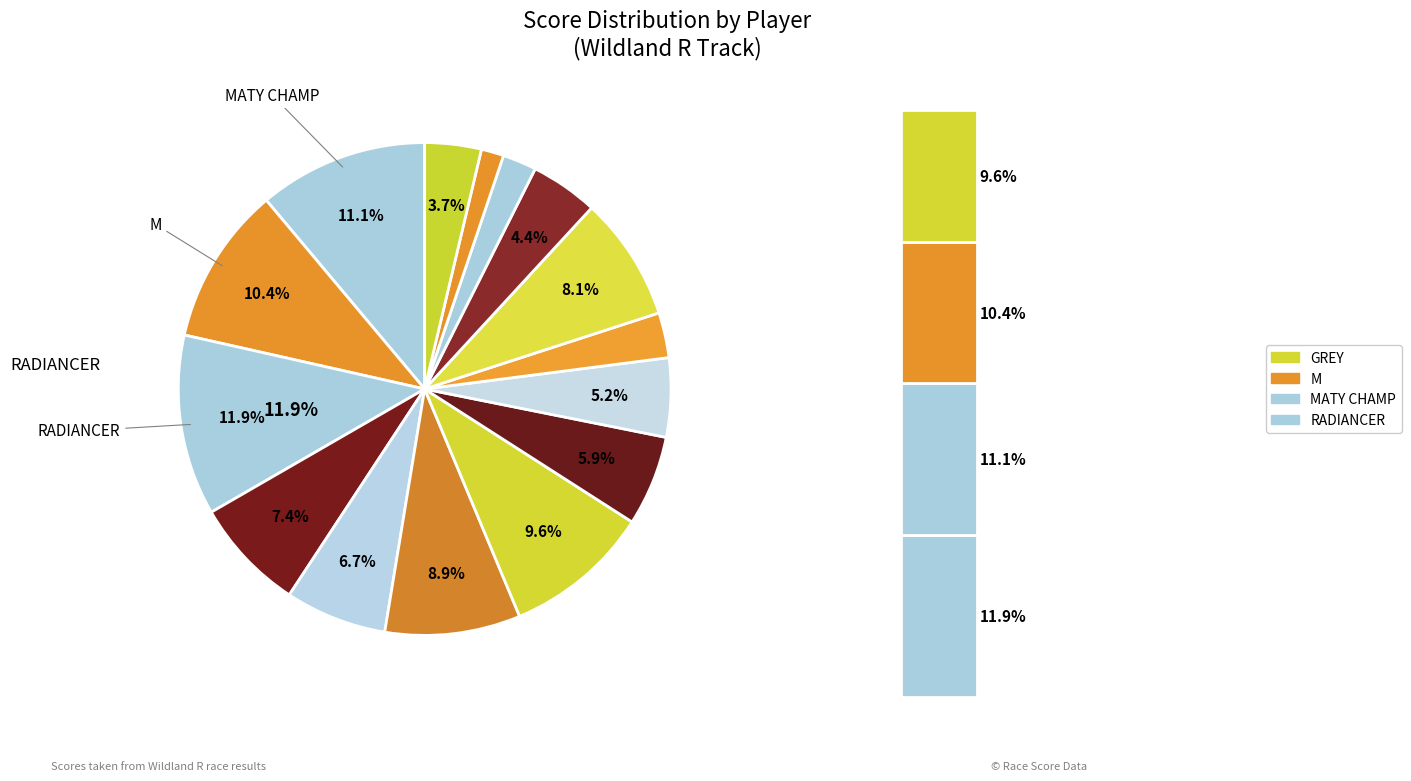

Is M the majority of the pie?

No